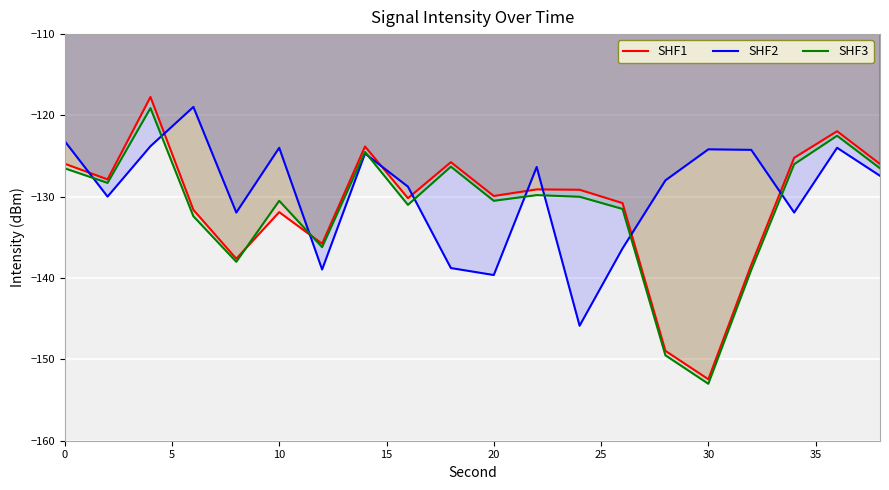

After their last crossing, which series has the higher values: SHF3 or SHF1?

SHF1